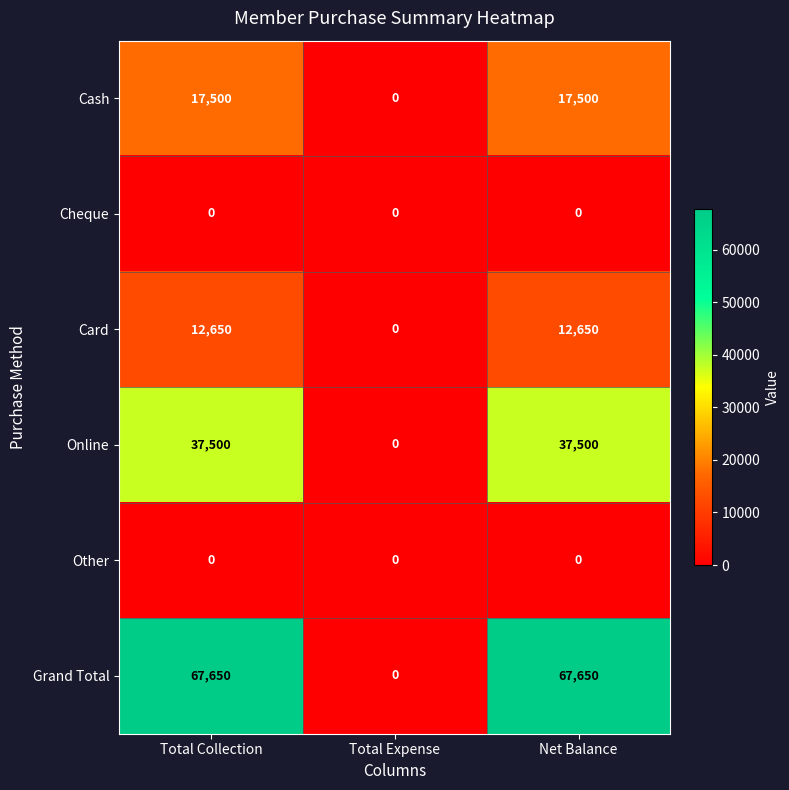

Reading left to right, list all the values displayed in this chart.

Cash: 17500	0	17500
Cheque: 0	0	0
Card: 12650	0	12650
Online: 37500	0	37500
Other: 0	0	0
Grand Total: 67650	0	67650